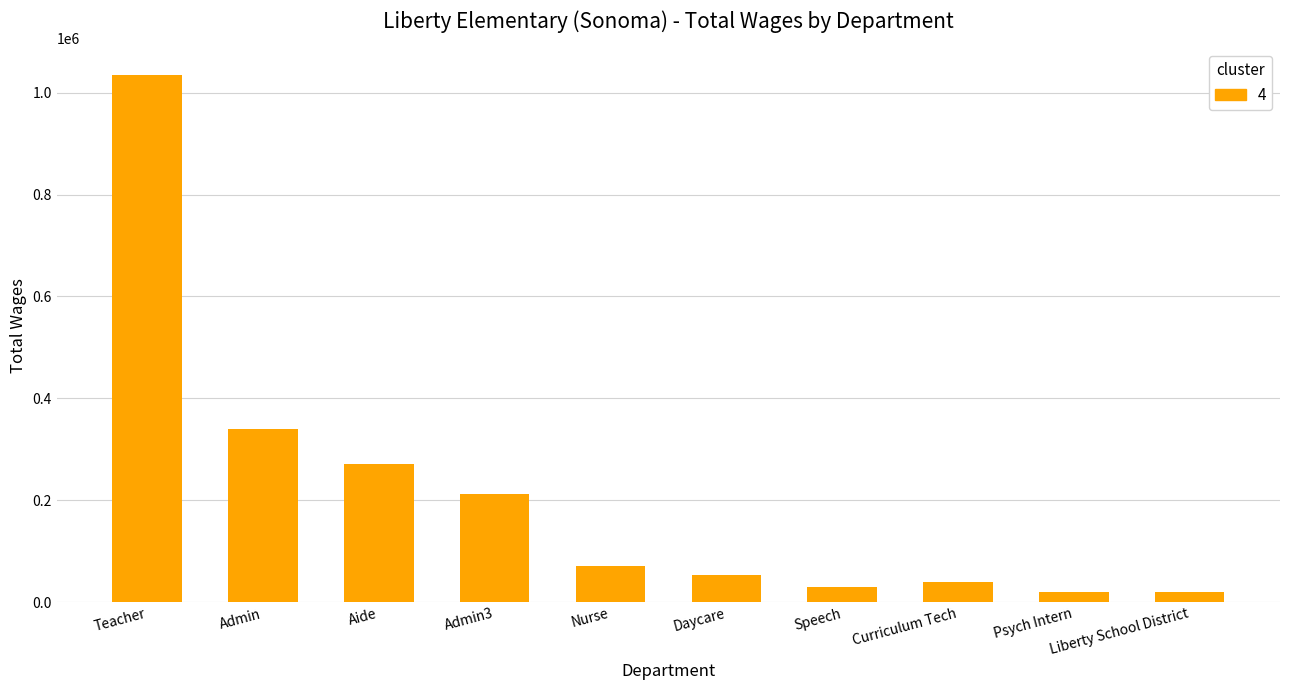

Does the chart contain any negative values?

No